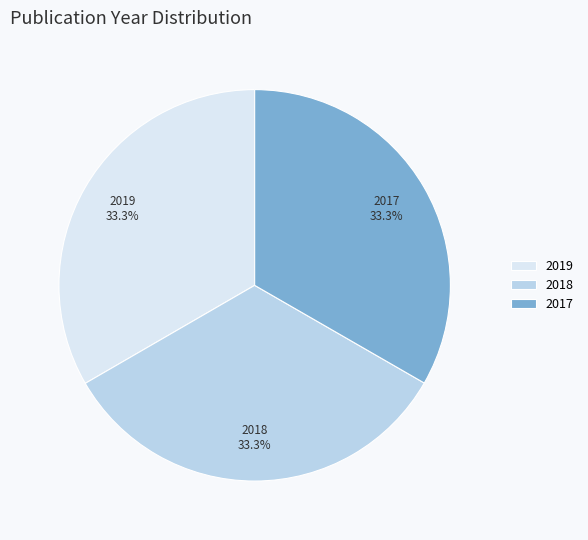

Count the number of slices in the pie.

3